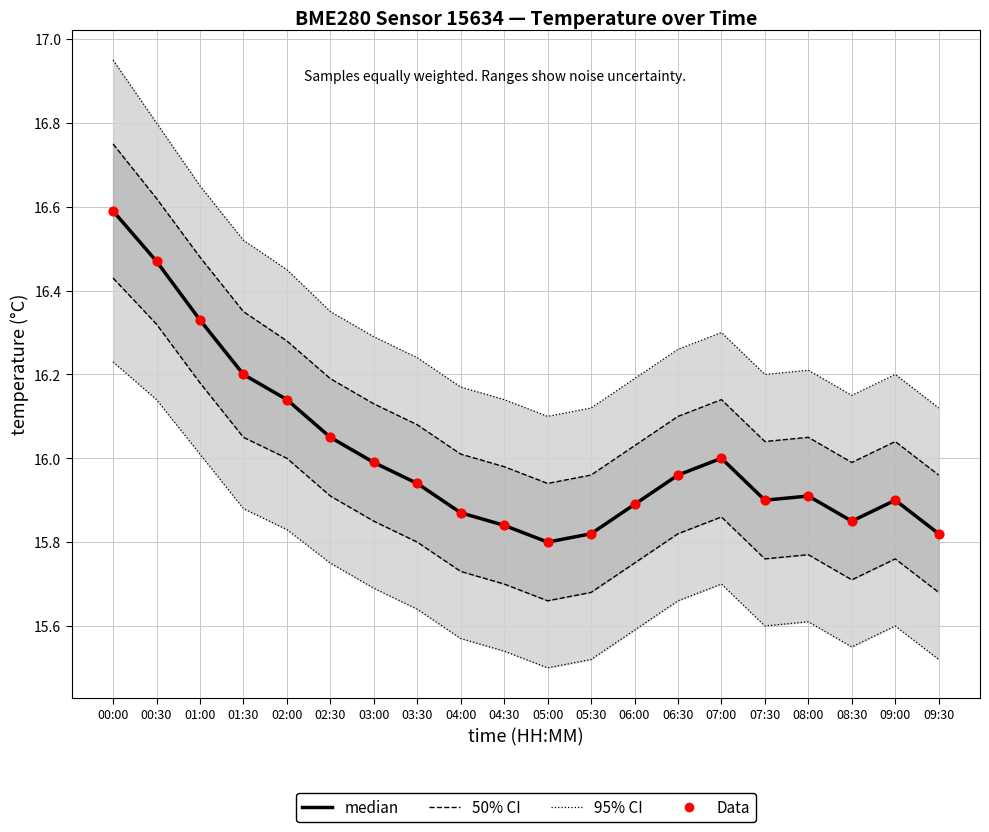

Is the value of median at 04:00 greater than the value of Data at 01:00?

No